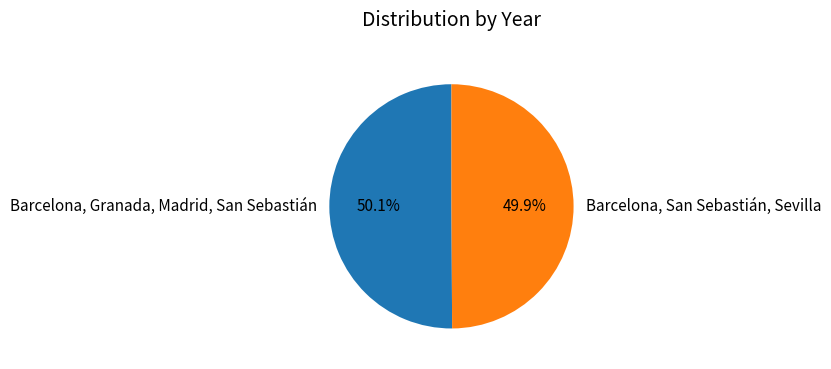

Does any single category account for the majority?

Yes